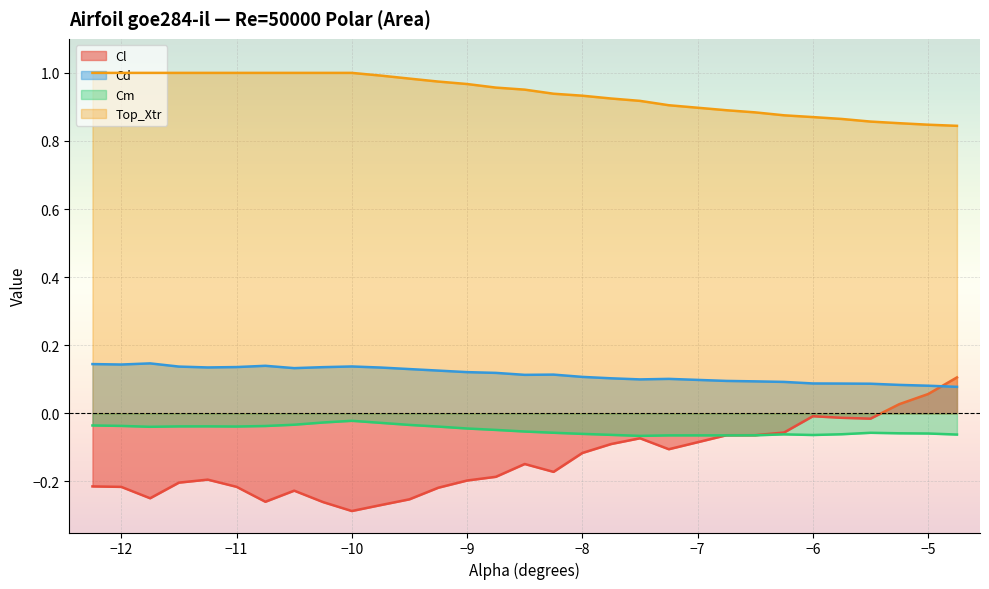

Which series has the widest spread of values?

Cl